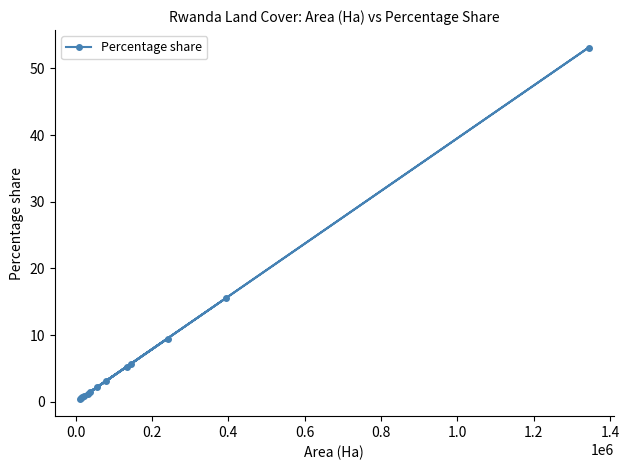

What is the average value?

7.7